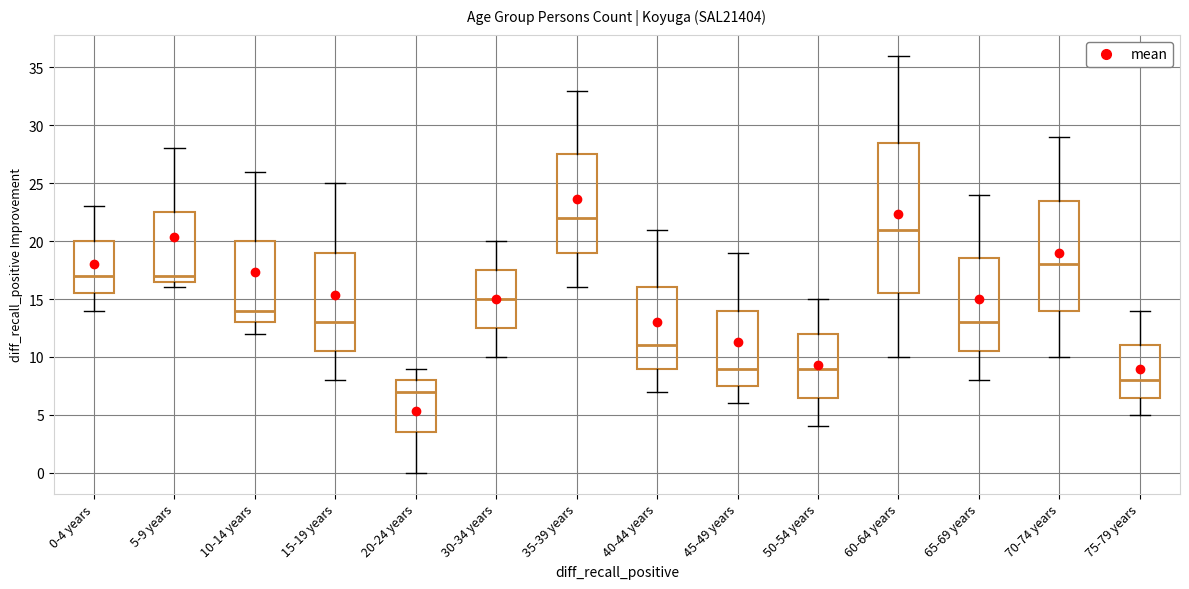

Which box's median line is the highest?

35-39 years